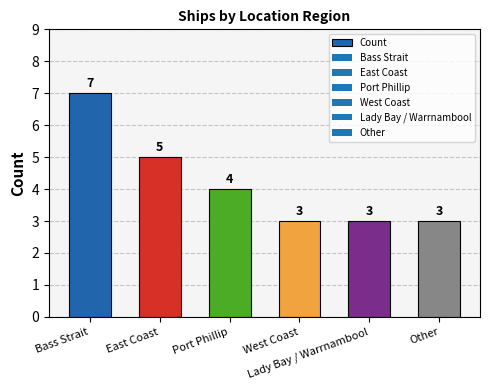

What is the value of the 4th bar from the left?

3